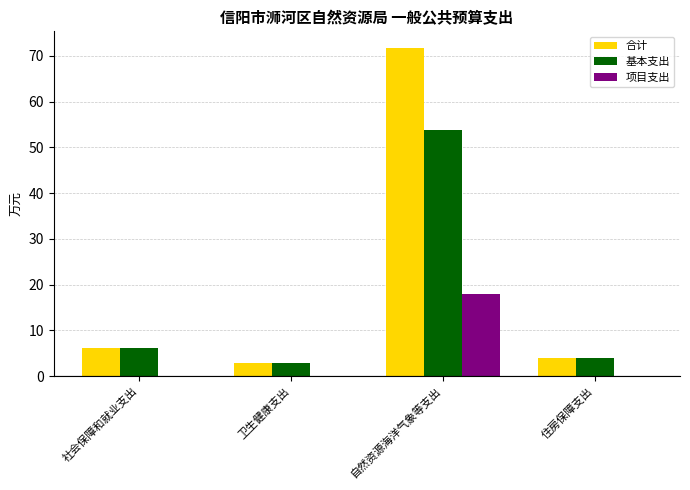

What is the total value across all series at 卫生健康支出?

5.6